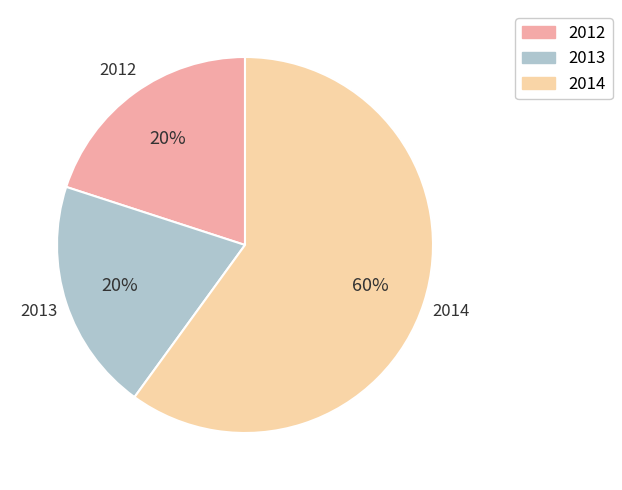

Count the number of slices in the pie.

3